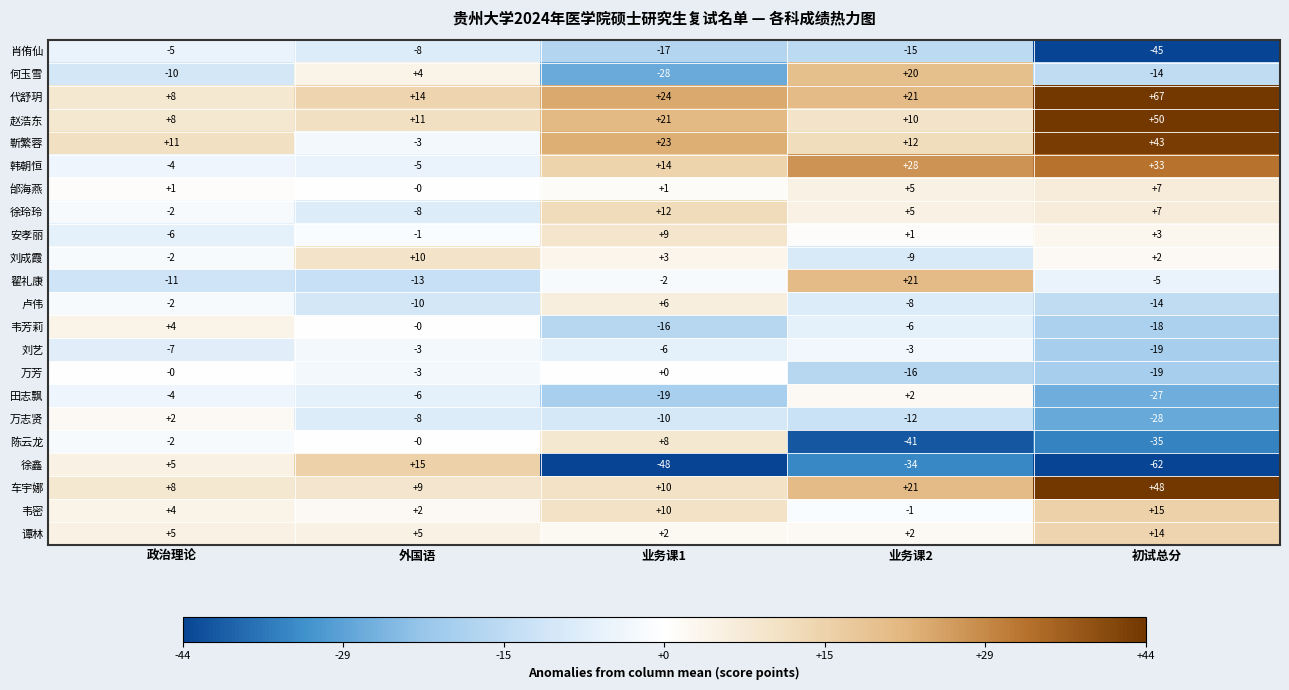

List the labels in order of 赵浩东 value, largest first.

初试总分, 业务课1, 外国语, 业务课2, 政治理论